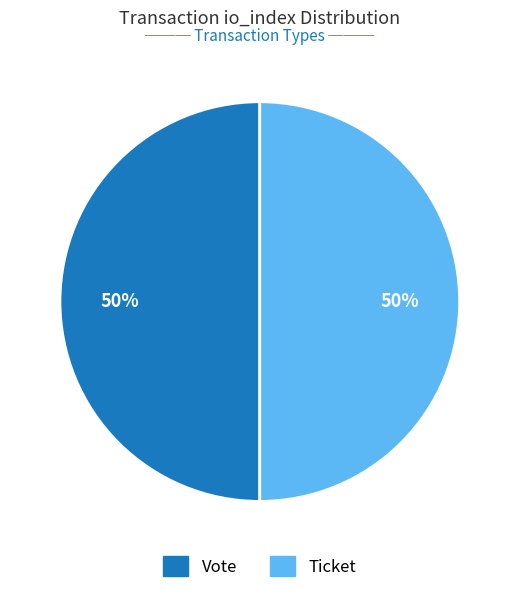

Is it true that Ticket is 40% of the pie?

False